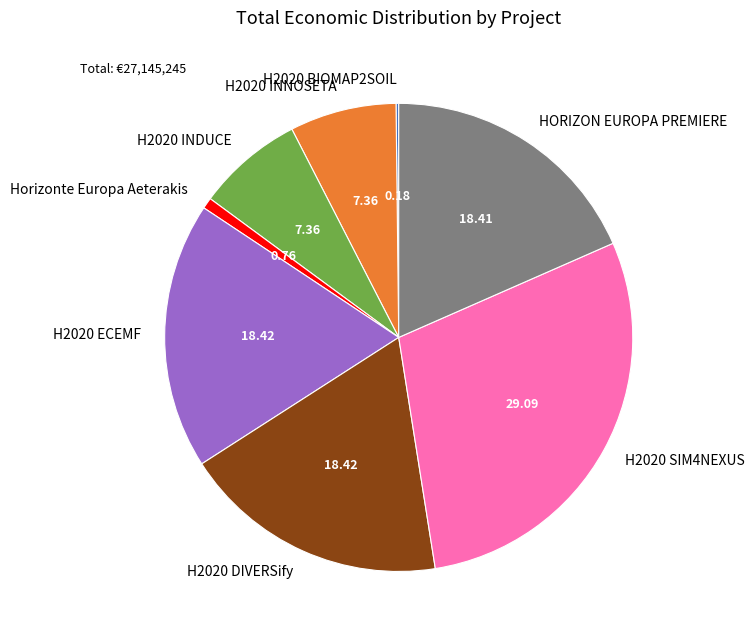

Approximately how many times larger is the value at H2020 SIM4NEXUS compared to H2020 DIVERSify?

1.6